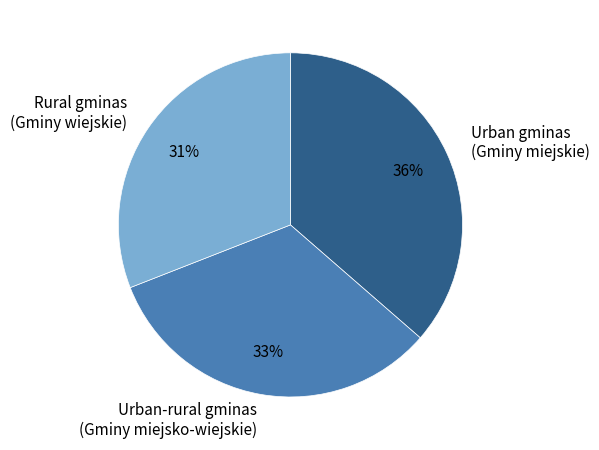

What percentage is the Urban-rural gminas (Gminy miejsko-wiejskie) slice, to the nearest percent?

33%